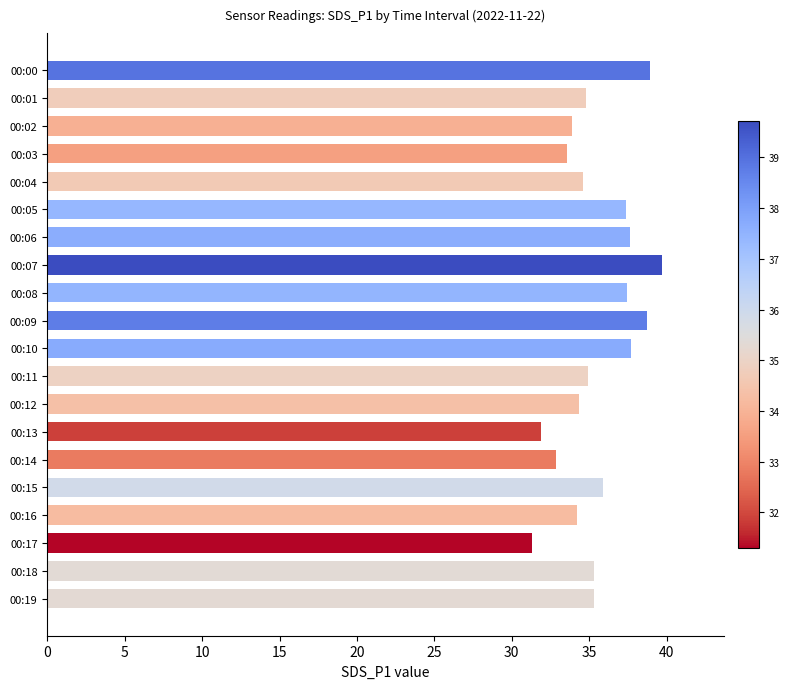

What is the value of the 11th bar from the top?

37.7